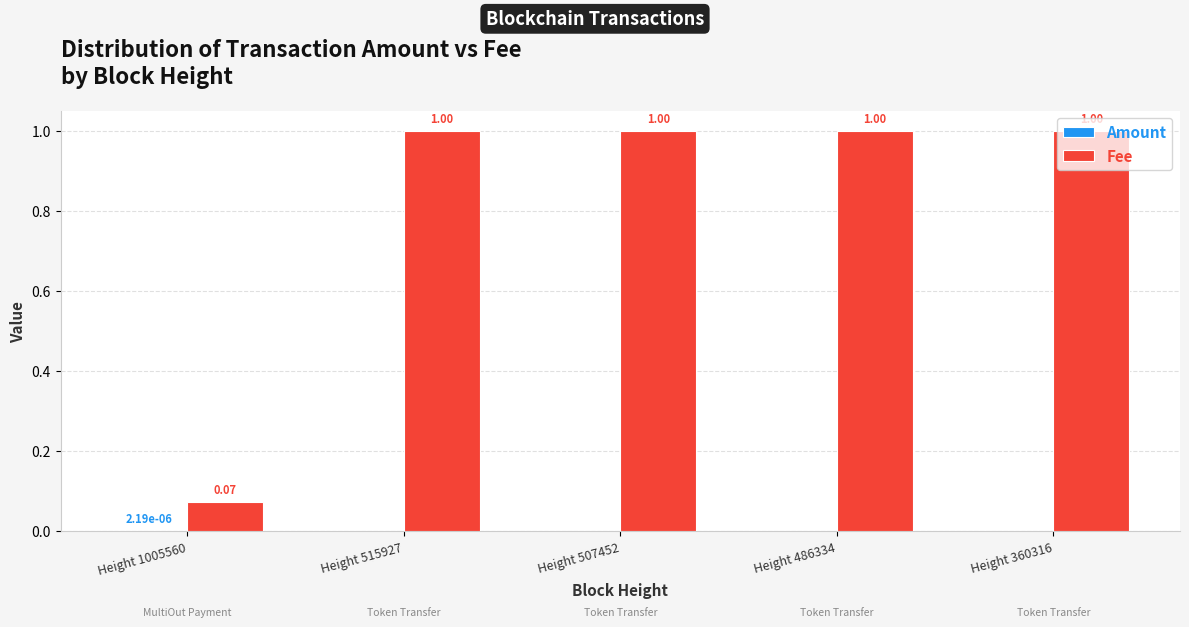

What is the total value across all series at Height 507452?

1.0